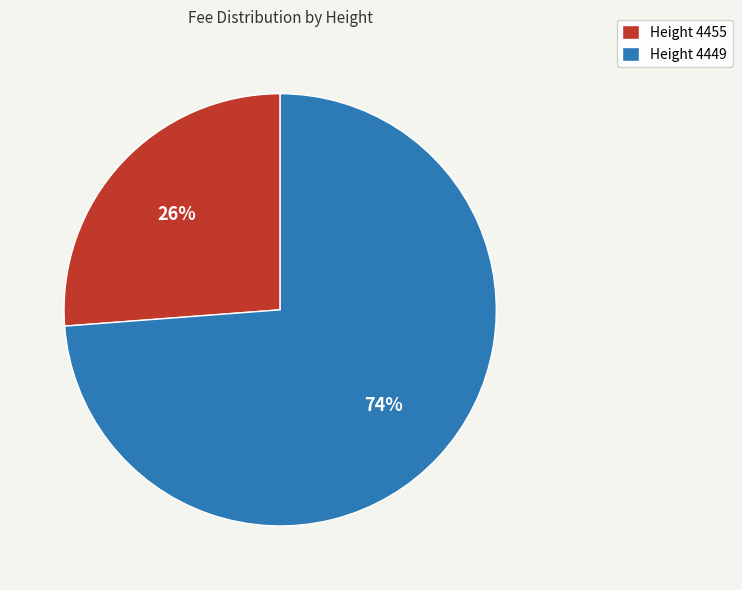

Which slice represents more than half of the pie?

Height 4449